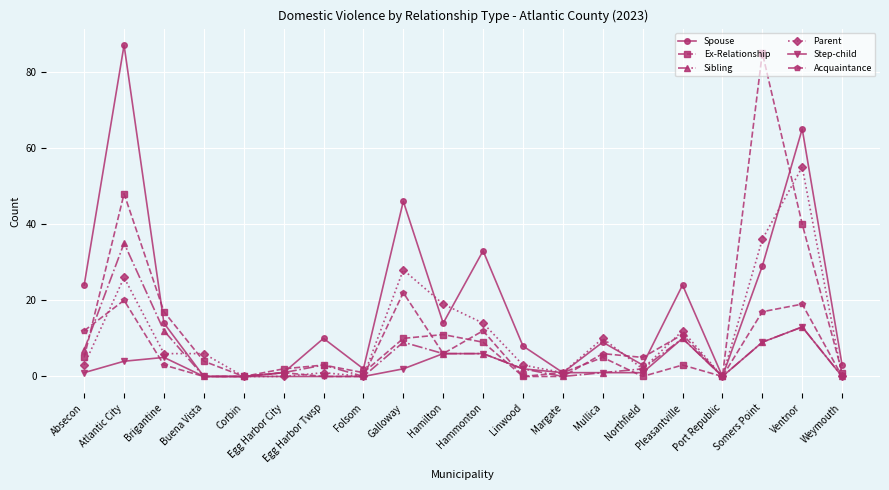

Where is Ex-Relationship nearest to the value 42?

Ventnor